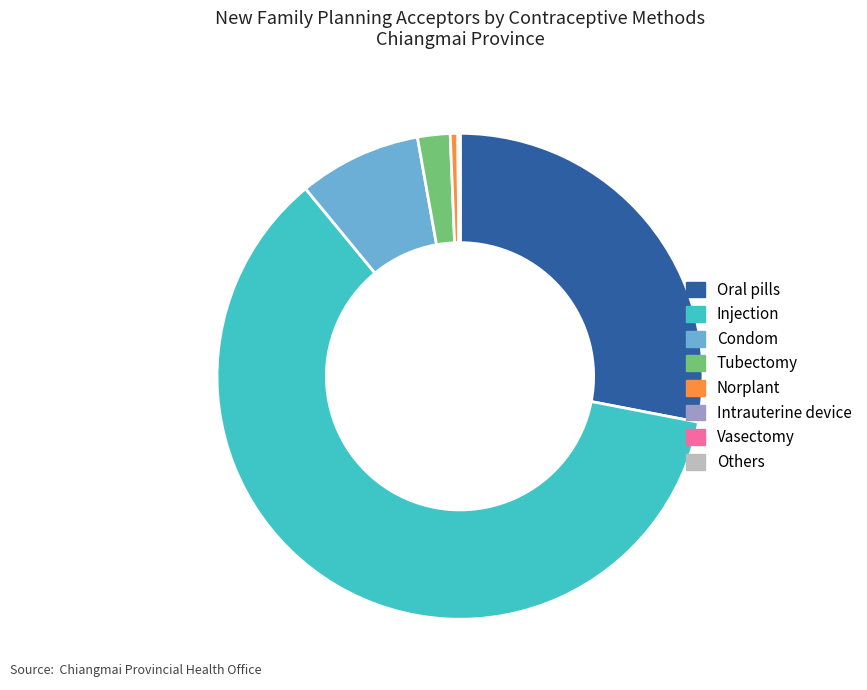

Approximately how many times larger is the value at Injection compared to Norplant?

122.4